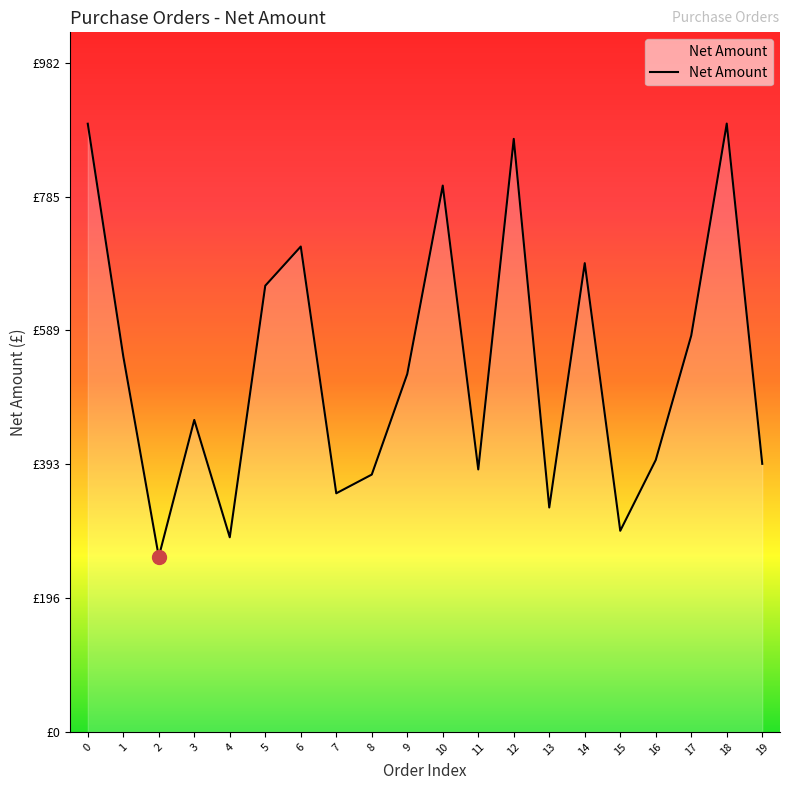

What is the average value?

534.8